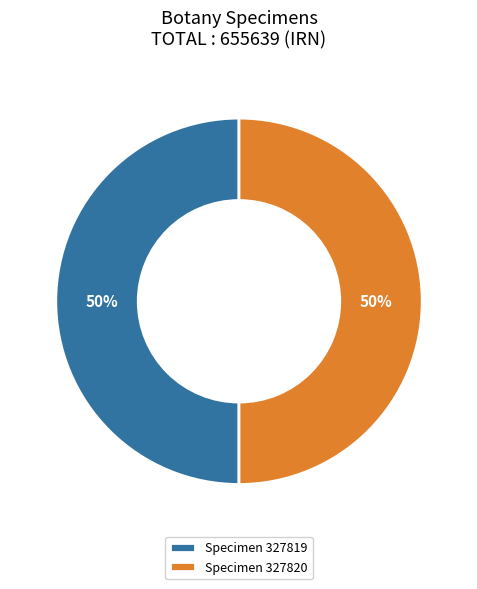

Is it true that Specimen 327820 is 42% of the pie?

False